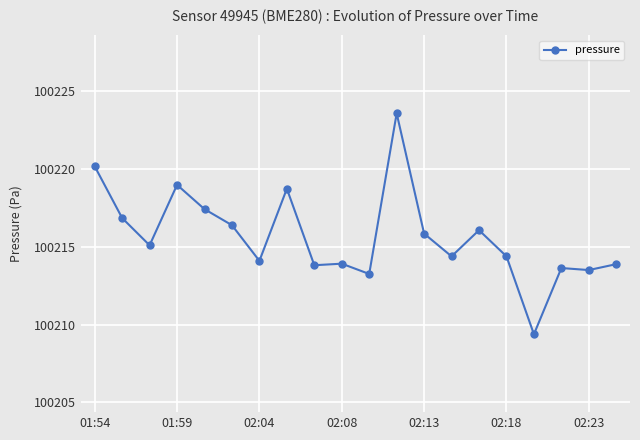

True or false: there are more than 1 points higher than both neighbors.

True